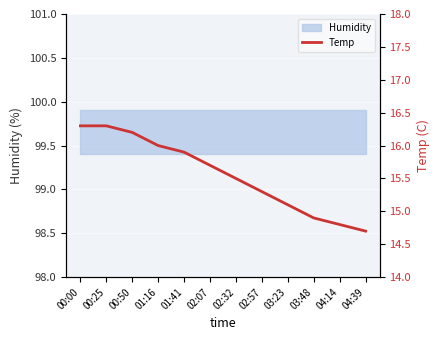

Reading left to right, what are all the values shown in this chart?

00:00=16.3	00:25=16.3	00:50=16.2	01:16=16.0	01:41=15.9	02:07=15.7	02:32=15.5	02:57=15.3	03:23=15.1	03:48=14.9	04:14=14.8	04:39=14.7